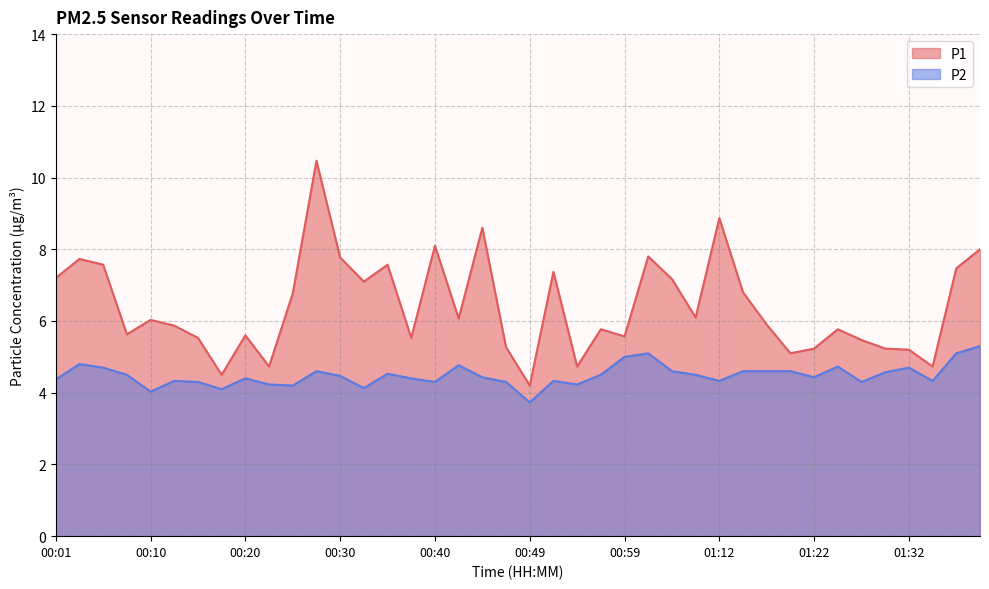

Reading left to right, extract all data points from this chart.

P1: 7.2	7.7	7.6	5.6	6.0	5.9	5.5	4.5	5.6	4.7	6.8	10.5	7.8	7.1	7.6	5.5	8.1	6.1	8.6	5.3	4.2	7.4	4.7	5.8	5.6	7.8	7.2	6.1	8.9	6.8	5.9	5.1	5.2	5.8	5.5	5.2	5.2	4.7	7.5	8.0
P2: 4.4	4.8	4.7	4.5	4.0	4.3	4.3	4.1	4.4	4.2	4.2	4.6	4.5	4.1	4.5	4.4	4.3	4.8	4.4	4.3	3.7	4.3	4.2	4.5	5.0	5.1	4.6	4.5	4.3	4.6	4.6	4.6	4.4	4.7	4.3	4.6	4.7	4.3	5.1	5.3